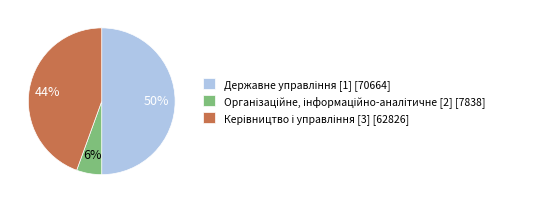

To the nearest percent, what is the average slice percentage?

33%